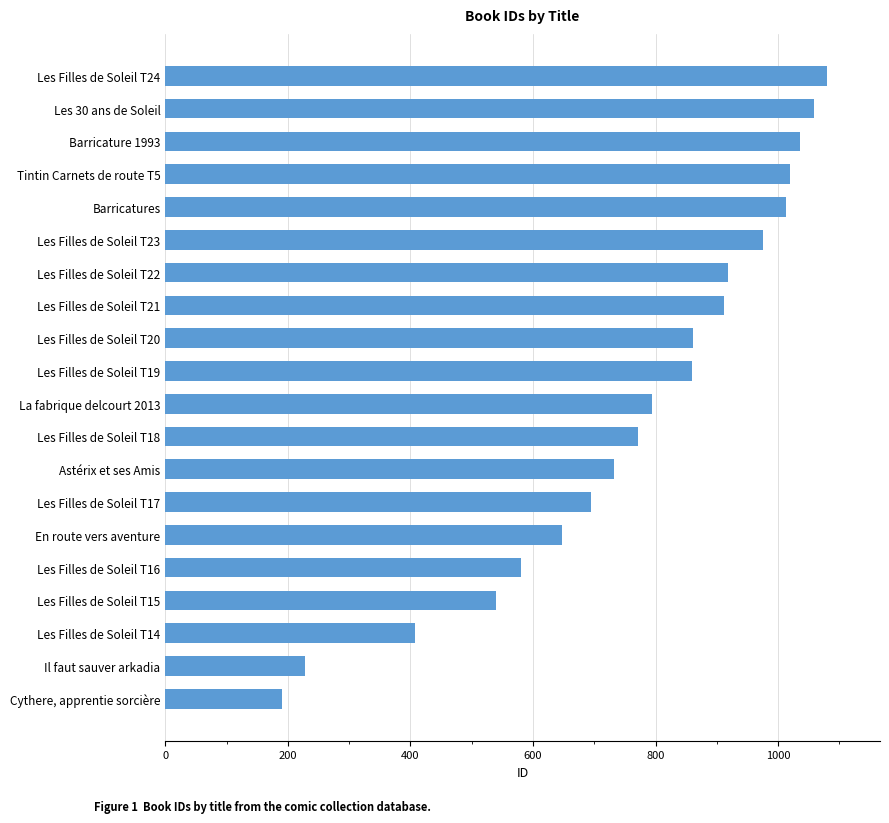

Rank the categories by value from lowest to highest.

Cythere, apprentie sorcière, Il faut sauver arkadia, Les Filles de Soleil T14, Les Filles de Soleil T15, Les Filles de Soleil T16, En route vers aventure, Les Filles de Soleil T17, Astérix et ses Amis, Les Filles de Soleil T18, La fabrique delcourt 2013, Les Filles de Soleil T19, Les Filles de Soleil T20, Les Filles de Soleil T21, Les Filles de Soleil T22, Les Filles de Soleil T23, Barricatures, Tintin Carnets de route T5, Barricature 1993, Les 30 ans de Soleil, Les Filles de Soleil T24